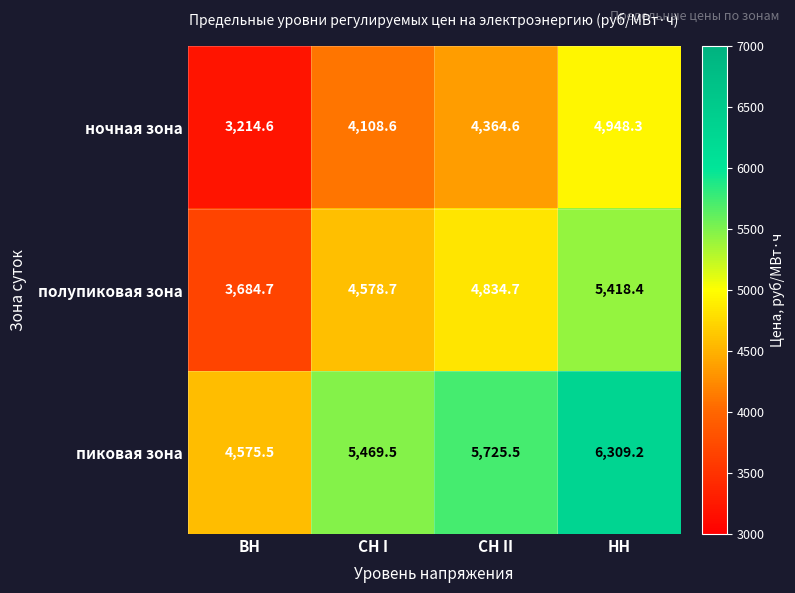

Rank the series at ВН from lowest to highest value.

ночная зона, полупиковая зона, пиковая зона